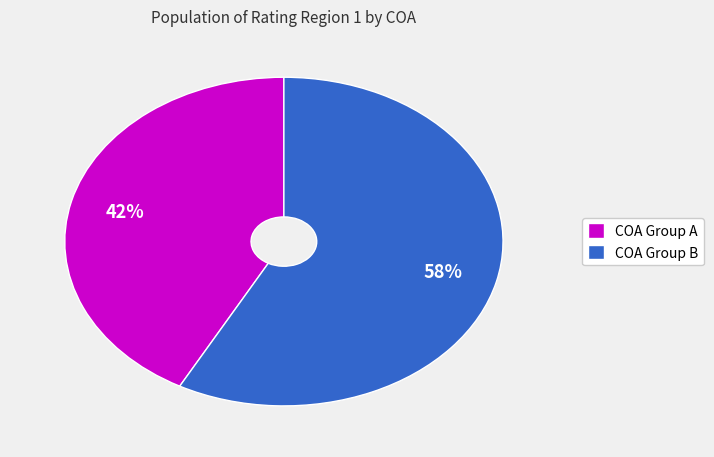

How many segments does this pie chart have?

2